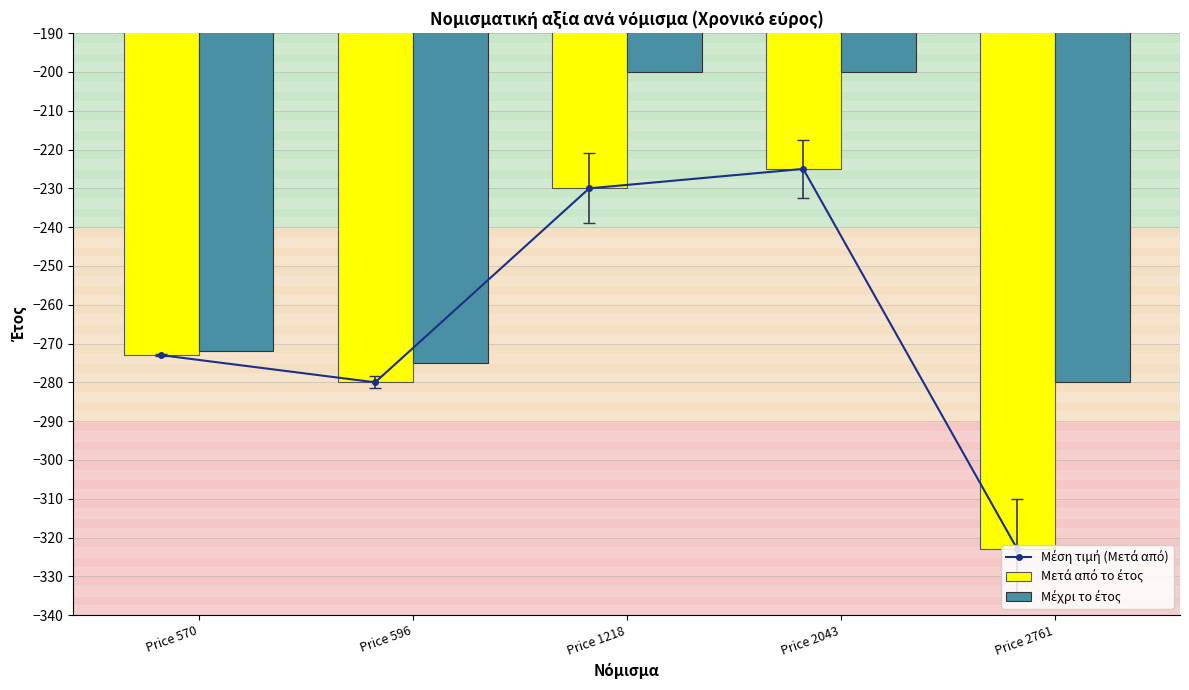

Read the Μέση τιμή (Μετά από) value at Price 596.

-280